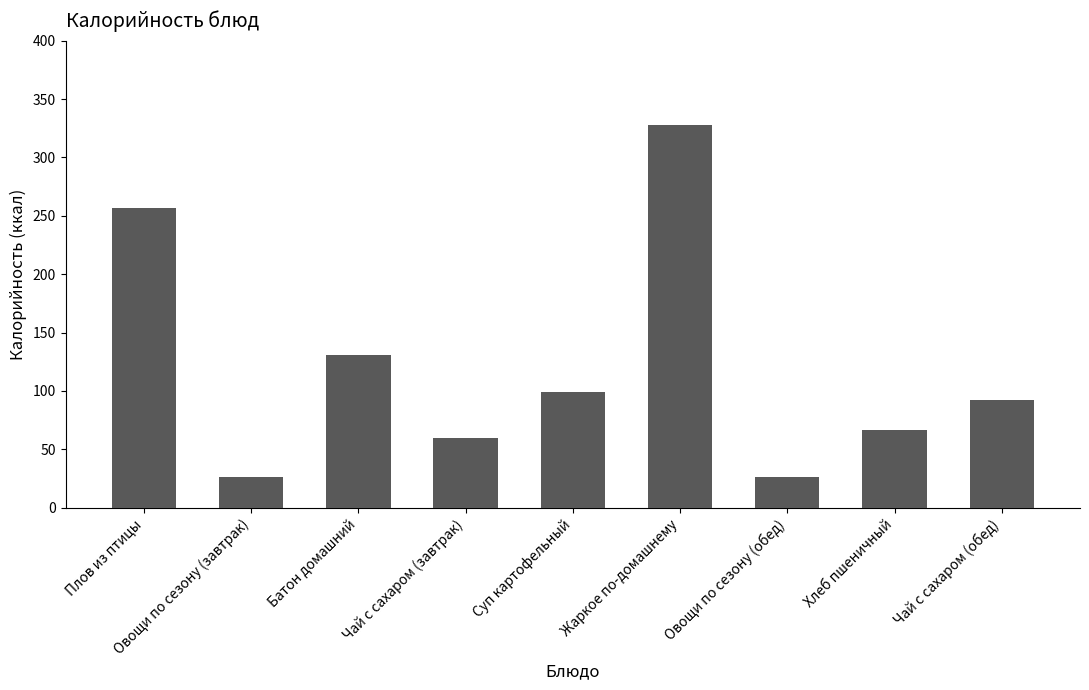

Reading right to left, transcribe all the data shown in this chart.

92.0	66.3	26.0	328.0	99.5	60.0	131.0	26.0	257.0